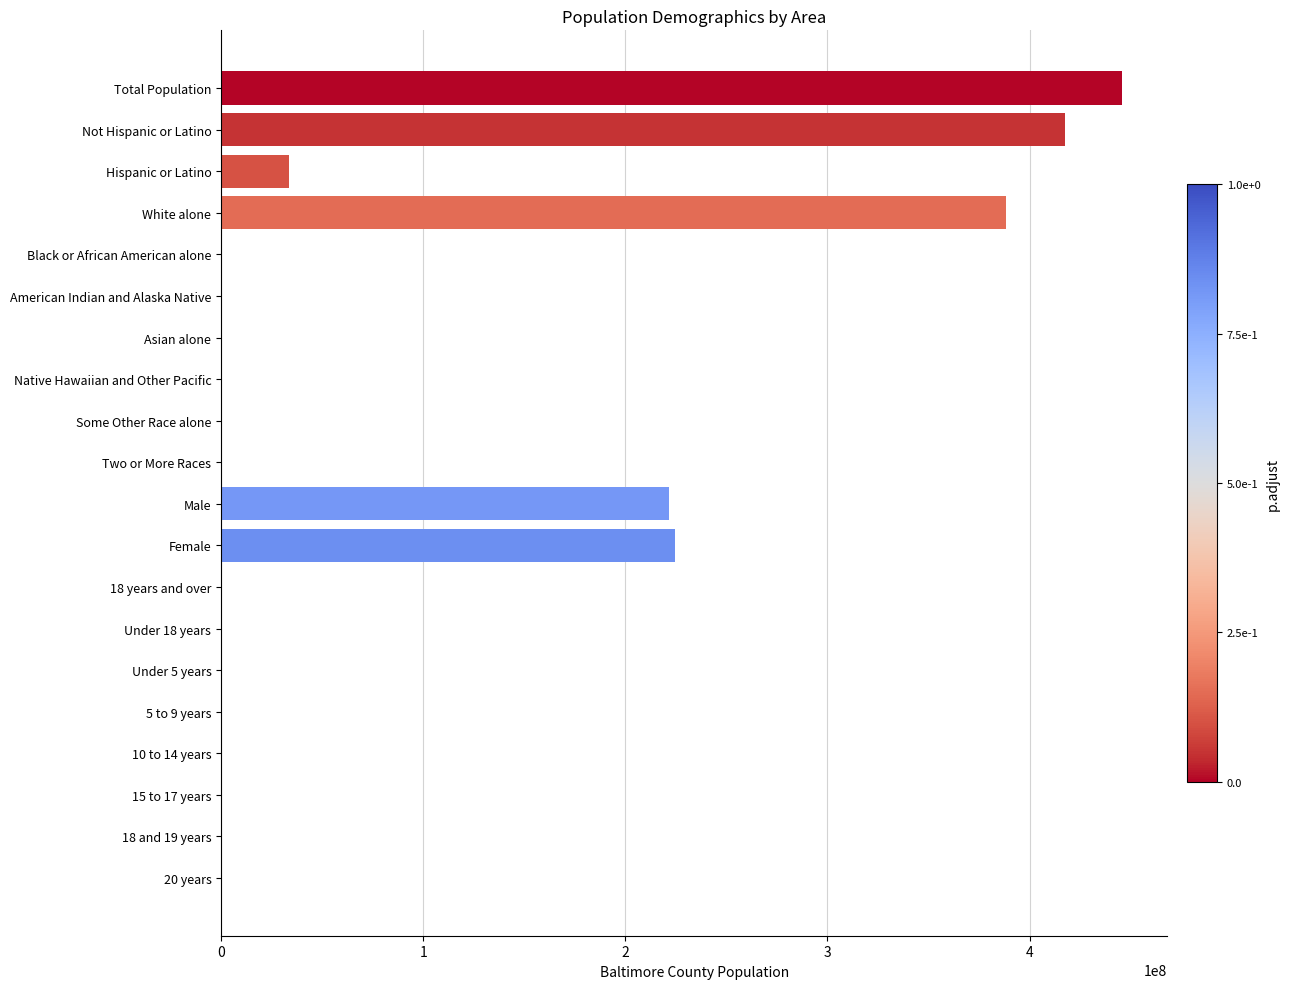

What is the greatest value displayed?

445805029